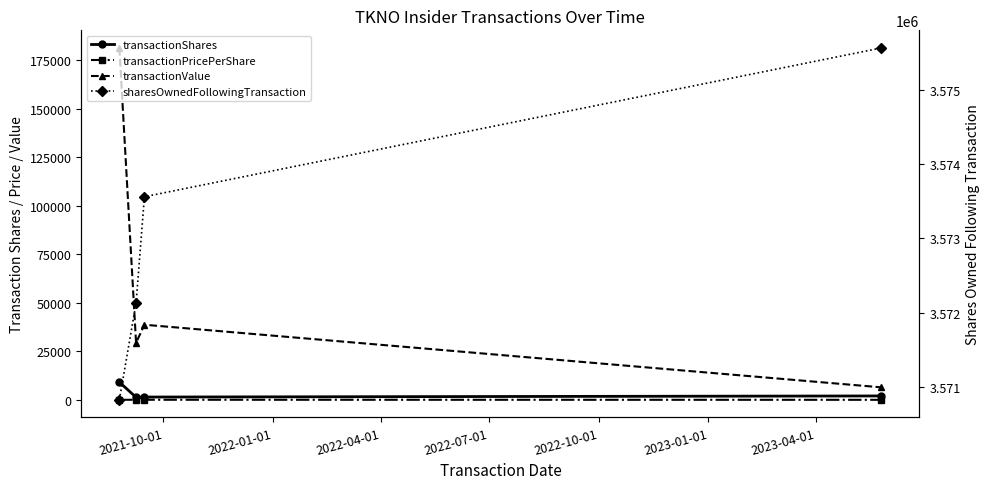

Is it true that transactionPricePerShare equals 27.1 at 2022-04-01?

True